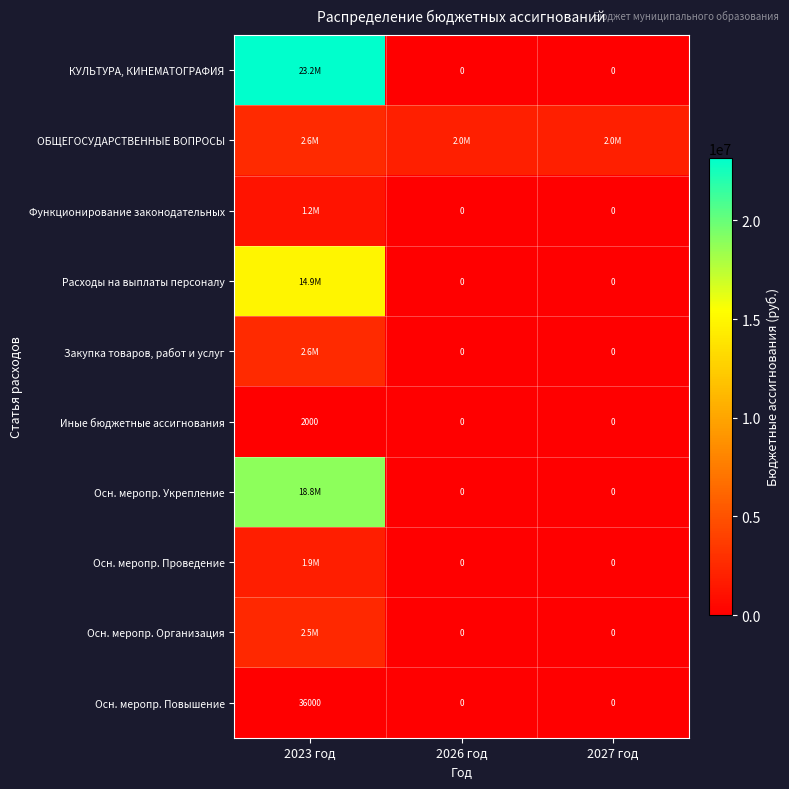

The value of Иные бюджетные ассигнования at 2027 год is 0. True or false?

True